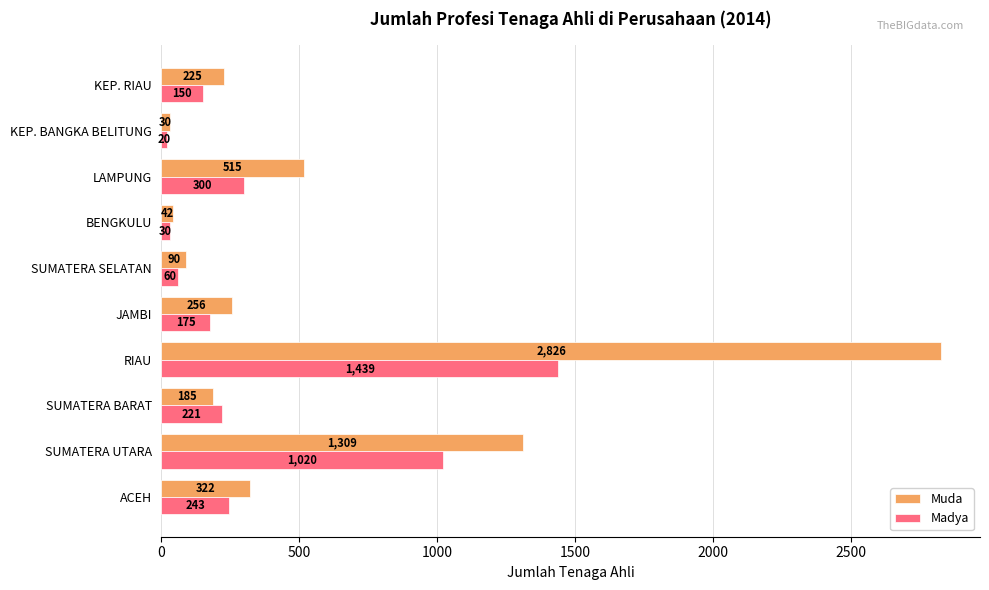

At which category is the sum across all series the highest?

RIAU